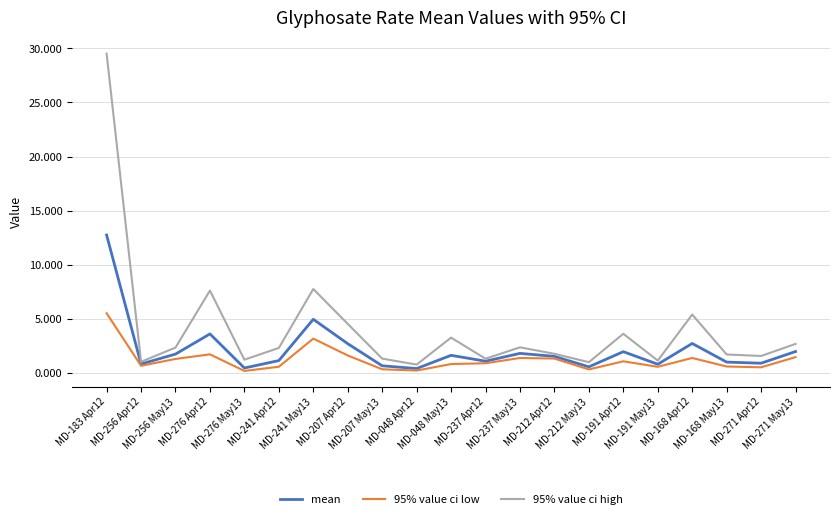

What value does the 95% value ci high series have at MD-276 May13?

1.2